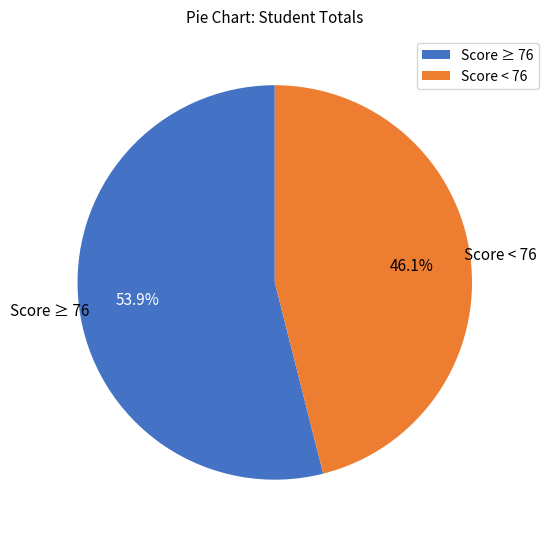

Approximately how many times larger is the value at Score < 76 compared to Score ≥ 76?

0.9